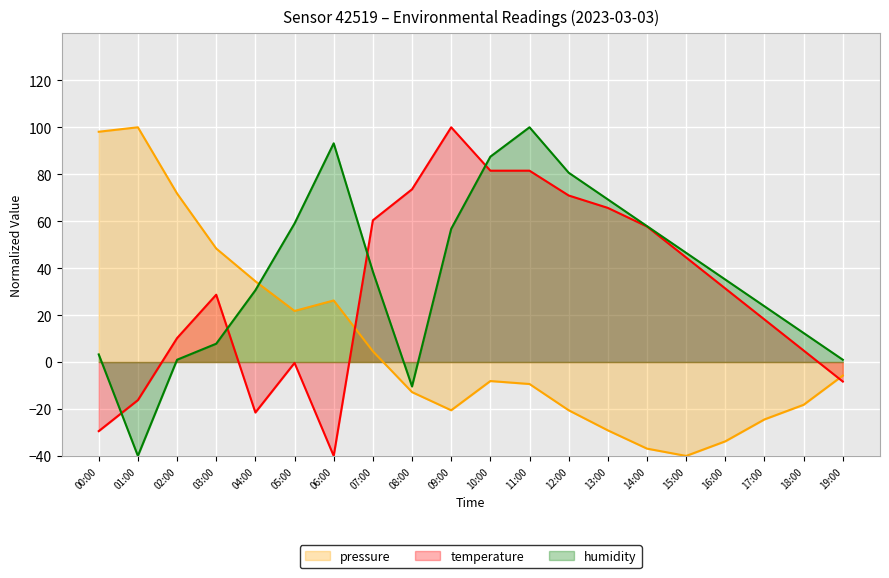

How many lines are shown in the chart?

3